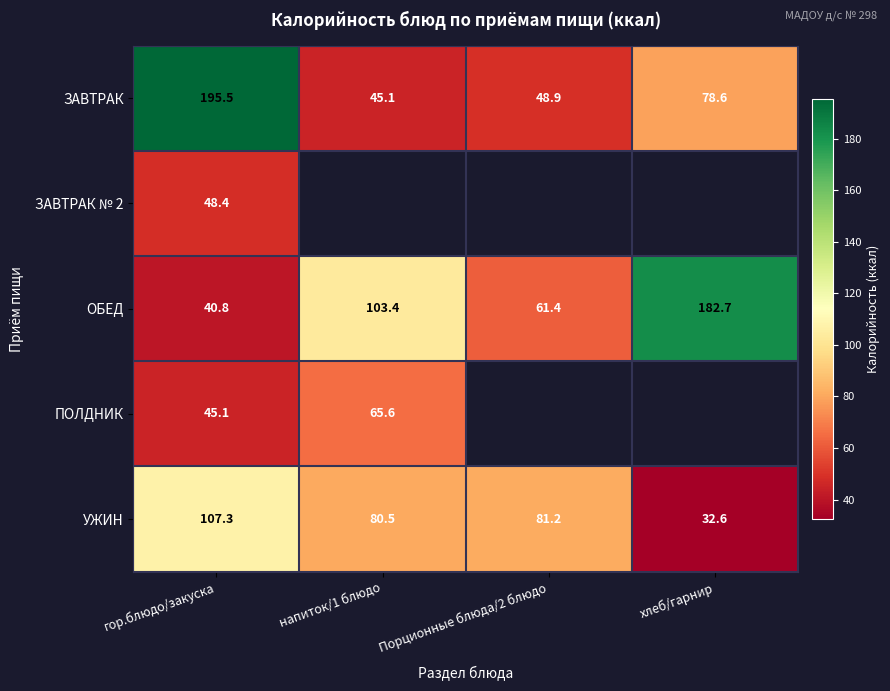

What is the approximate value of ЗАВТРАК at Порционные блюда/2 блюдо?

48.9